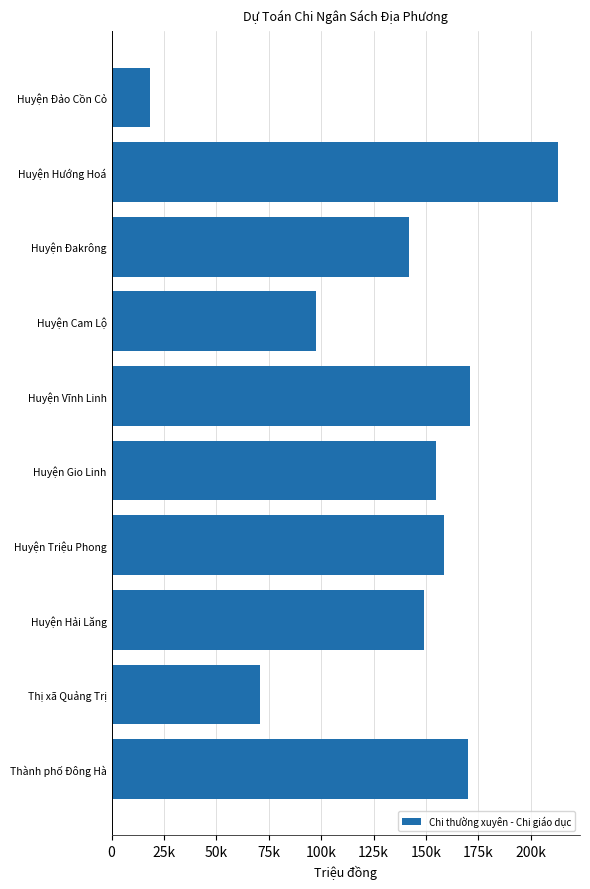

Are the bars horizontal?

Yes